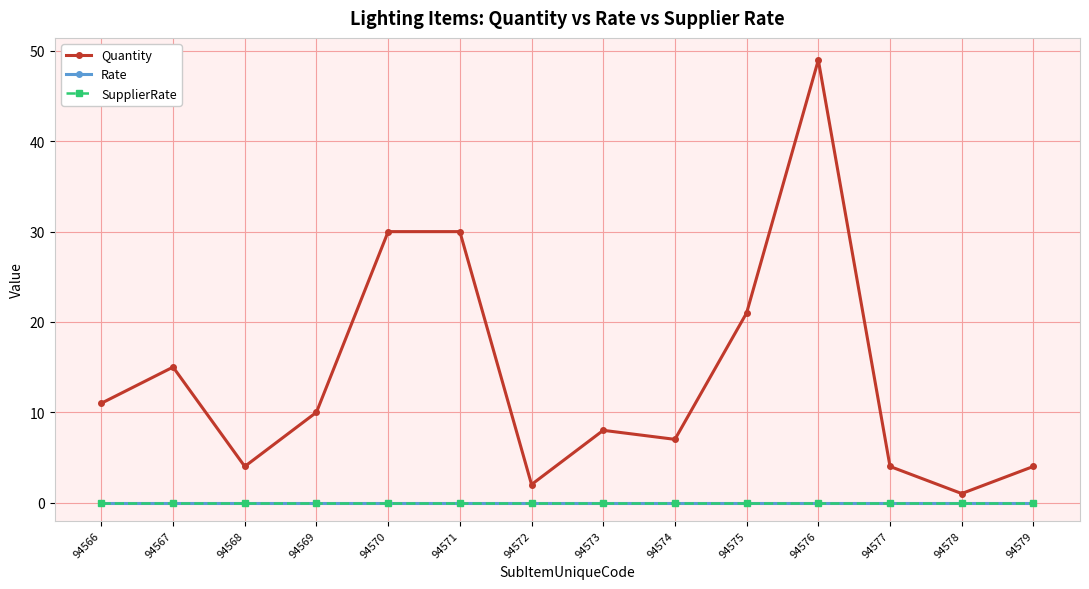

Is this an area chart (filled region under the line)?

No